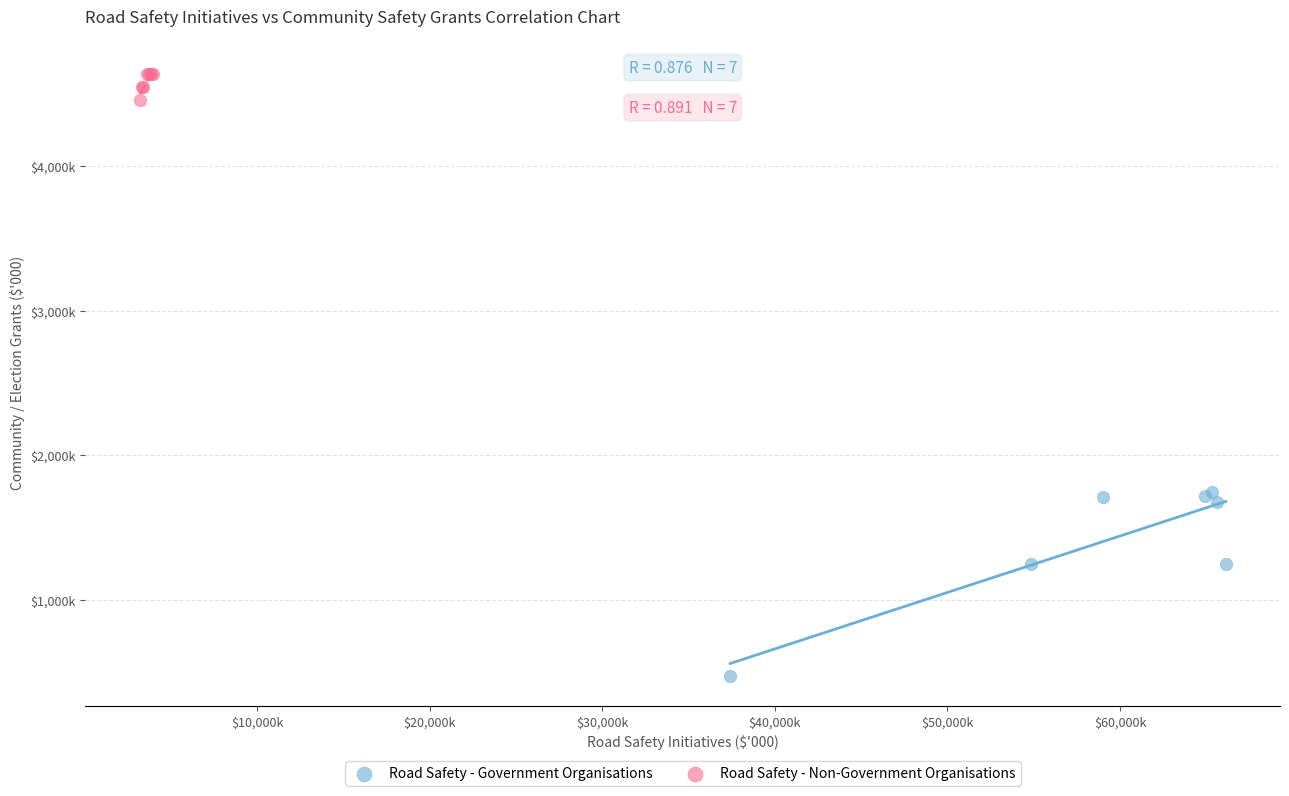

Which series reaches the maximum Y coordinate?

Road Safety - Non-Government Organisations